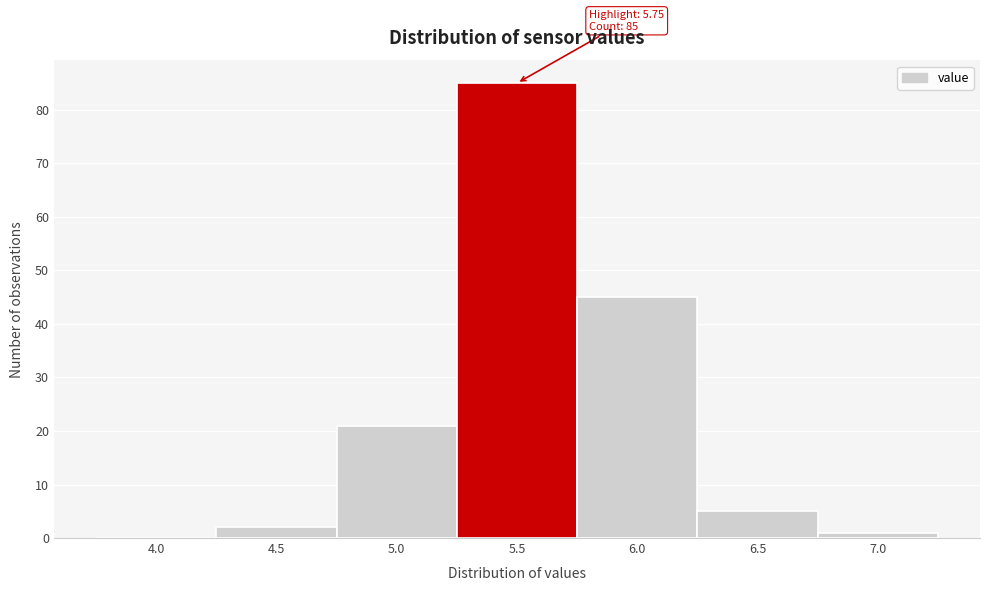

Reading right to left, transcribe all the data shown in this chart.

7.0=1	6.5=5	6.0=45	5.5=85	5.0=21	4.5=2	4.0=0